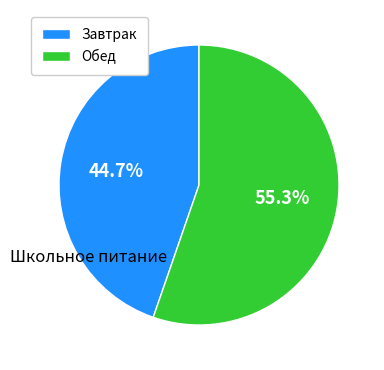

Does Завтрак account for over 50% of the chart?

No